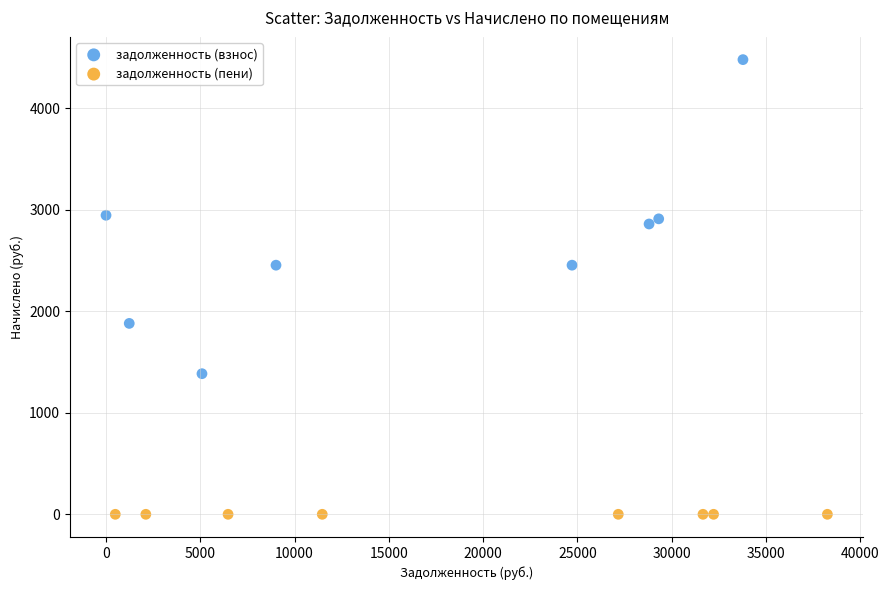

Which series reaches the maximum Y coordinate?

задолженность (взнос)